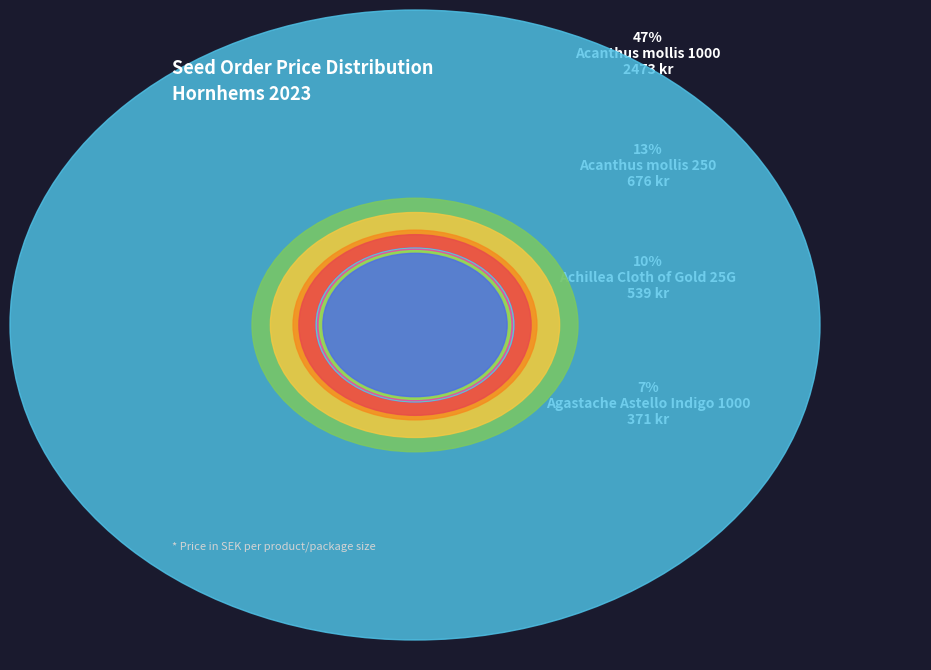

Is there a majority slice in this chart?

No